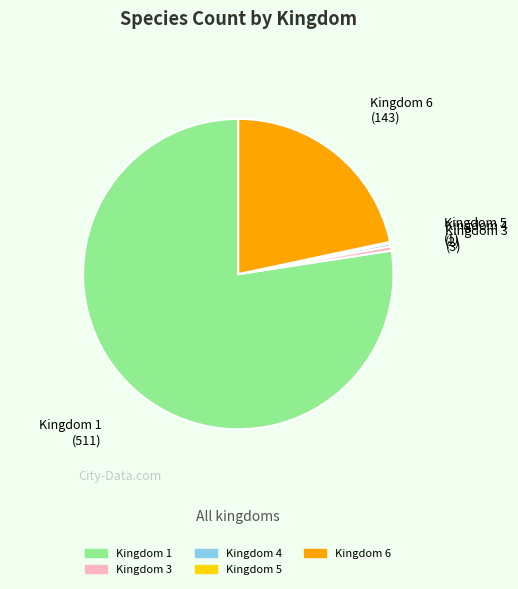

Which category has the biggest portion of the pie?

Kingdom 1